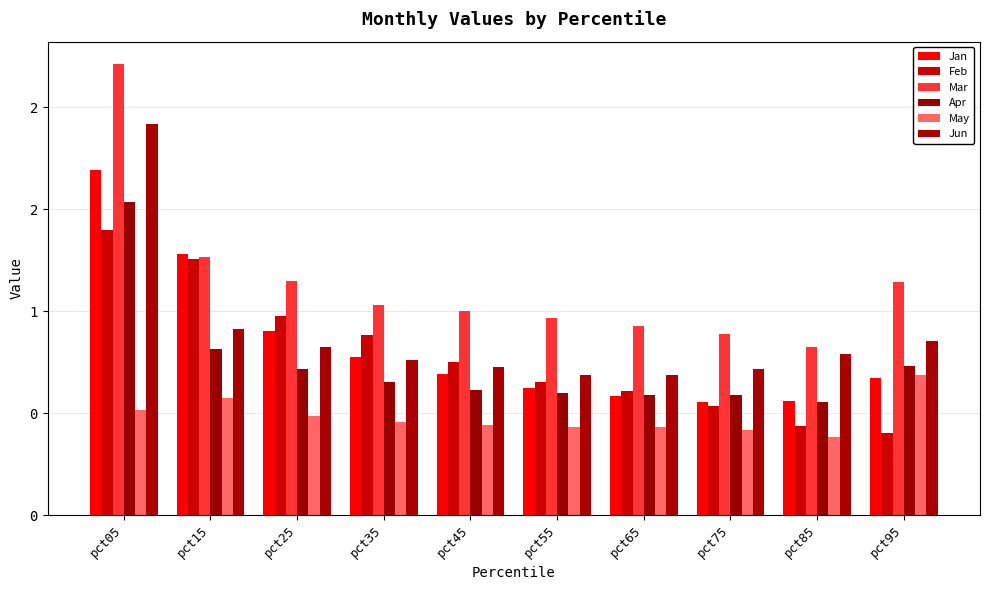

What is the smallest value displayed?

0.4